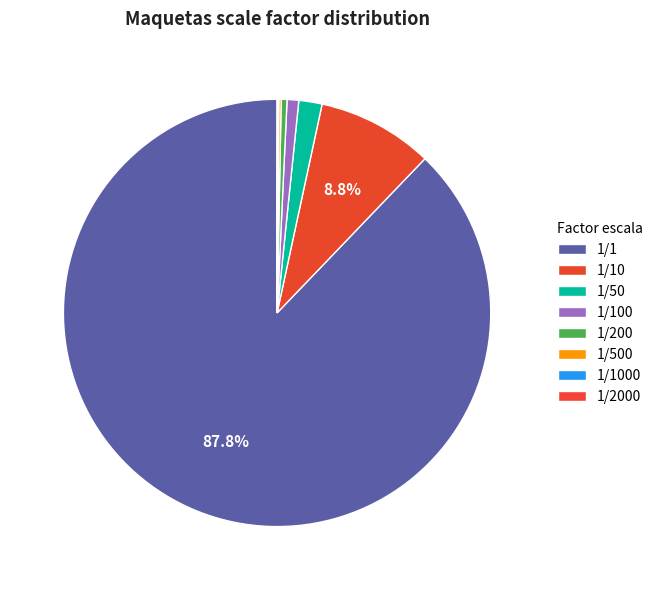

To the nearest percent, what is the combined percentage of 1/1 and 1/50?

90%